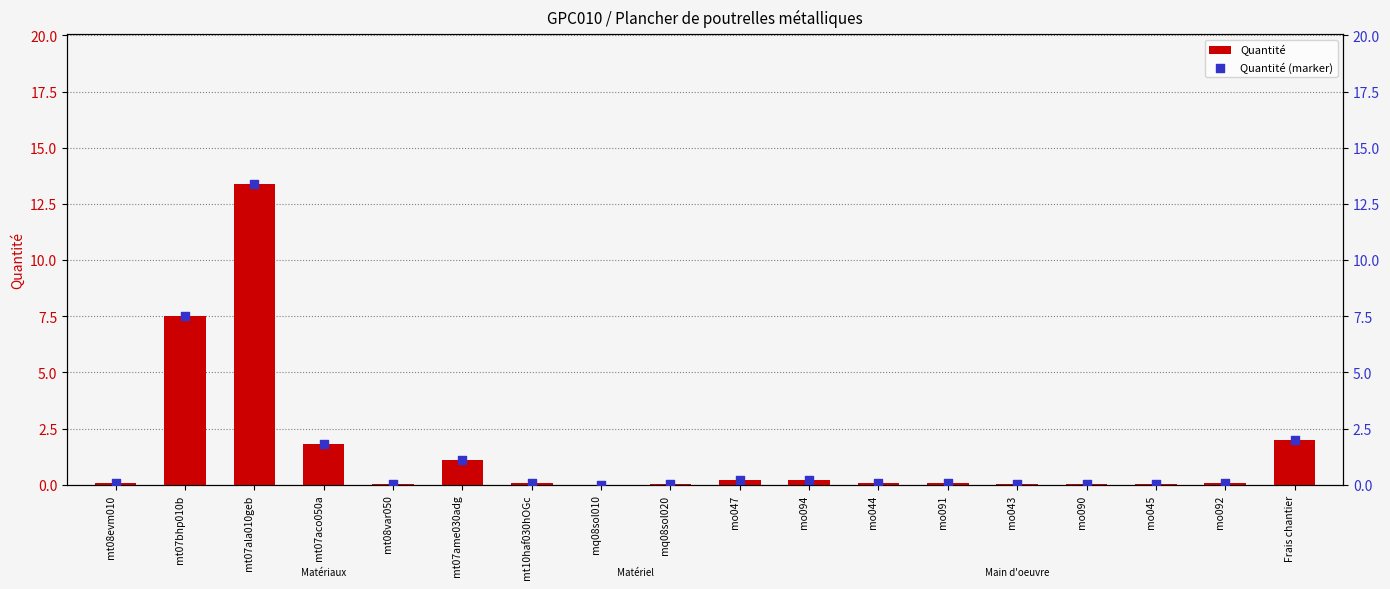

Which series has the widest spread of Y values?

Quantité